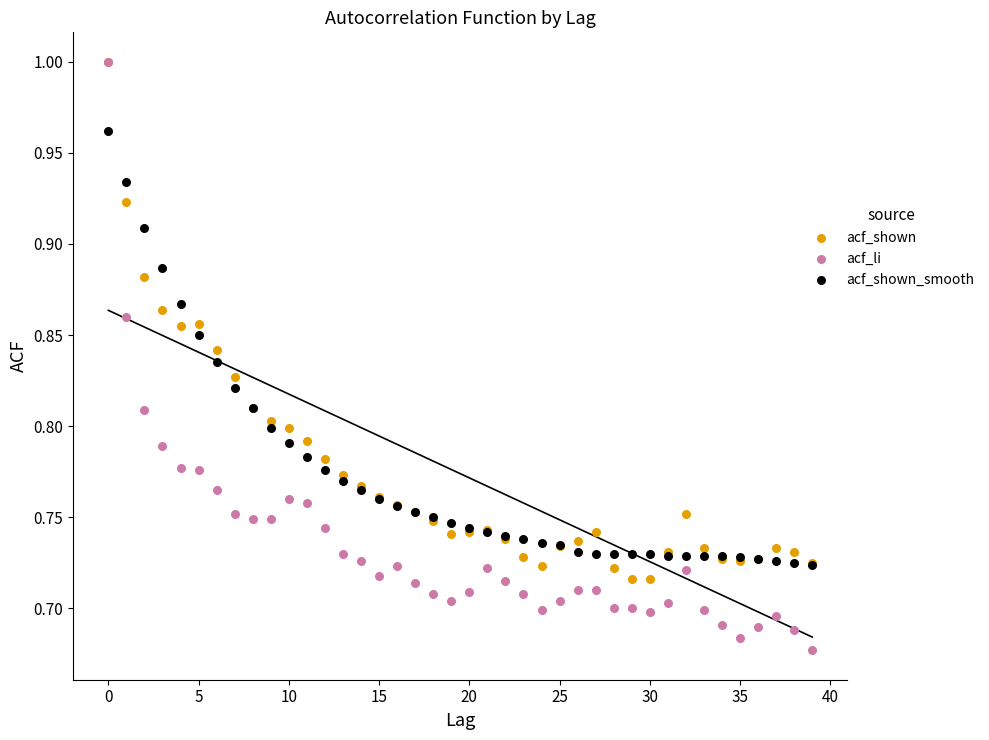

What are all the series names shown in the legend?

acf_shown, acf_li, acf_shown_smooth